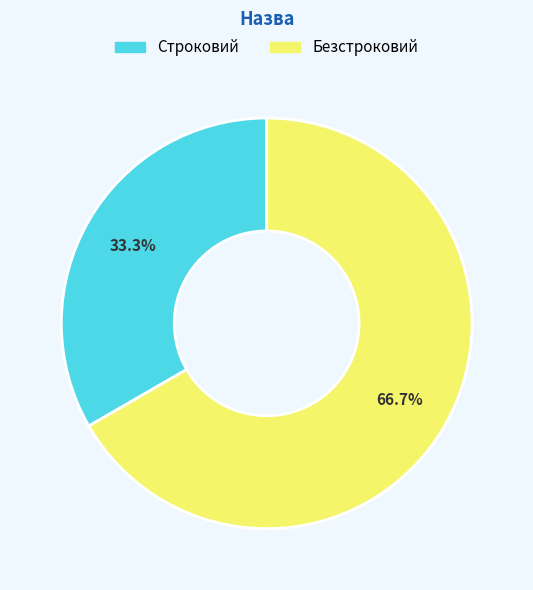

What is the smallest slice in the pie chart?

Строковий